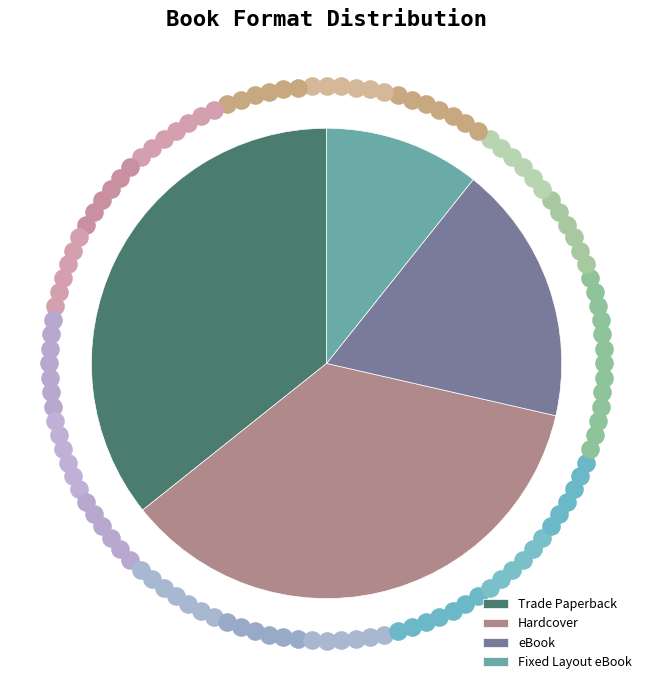

To the nearest percent, what is the difference between the largest and smallest slice percentages?

25%